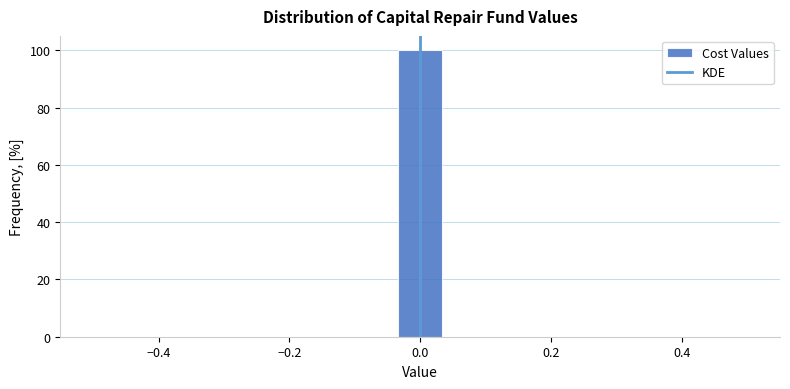

Around what value on the x-axis is the tallest bar? Give the approximate position of its centre, as read against the axis.

0.00